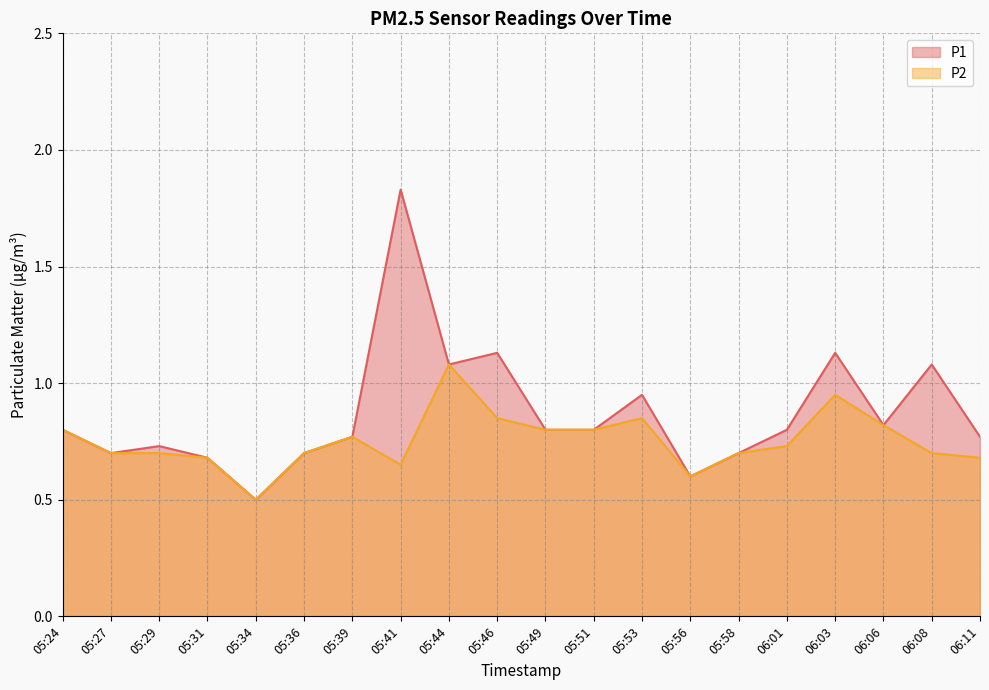

What position from the right is 05:51?

9